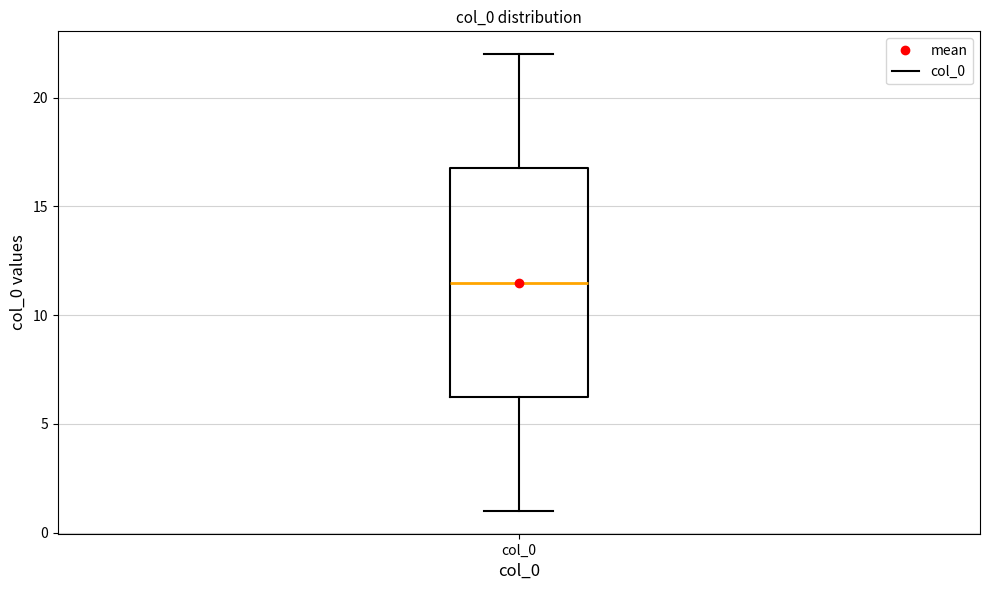

Transcribe this box plot: give where the median line is, the range the box spans, and where the two whiskers end, as read against the y-axis. The values are not printed on the chart, so give them approximately, as read against the axis.

median 11.5, box 6.5 to 17.0, whiskers 1.0 to 22.0